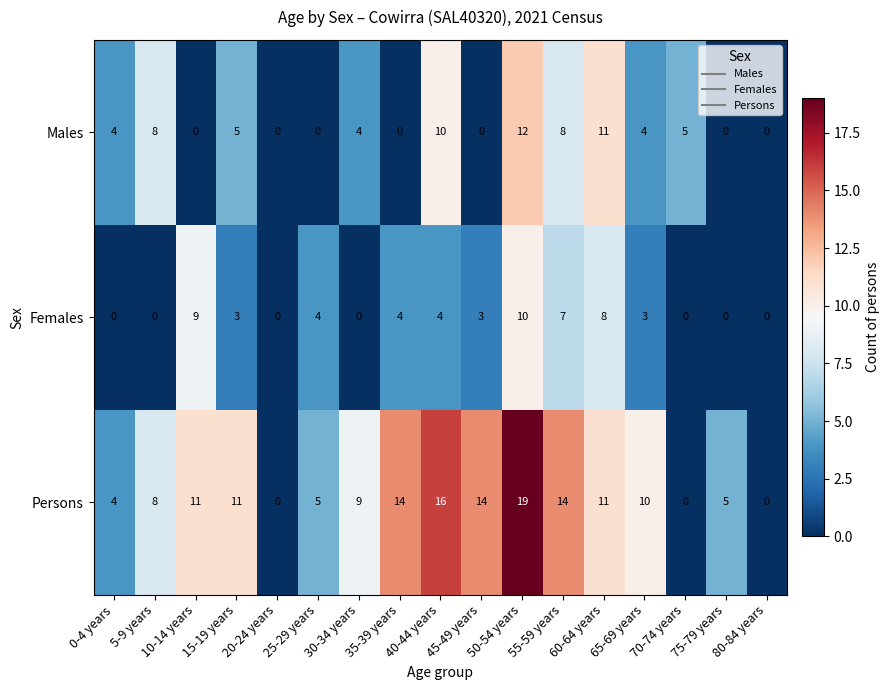

What is the maximum value for Persons?

19